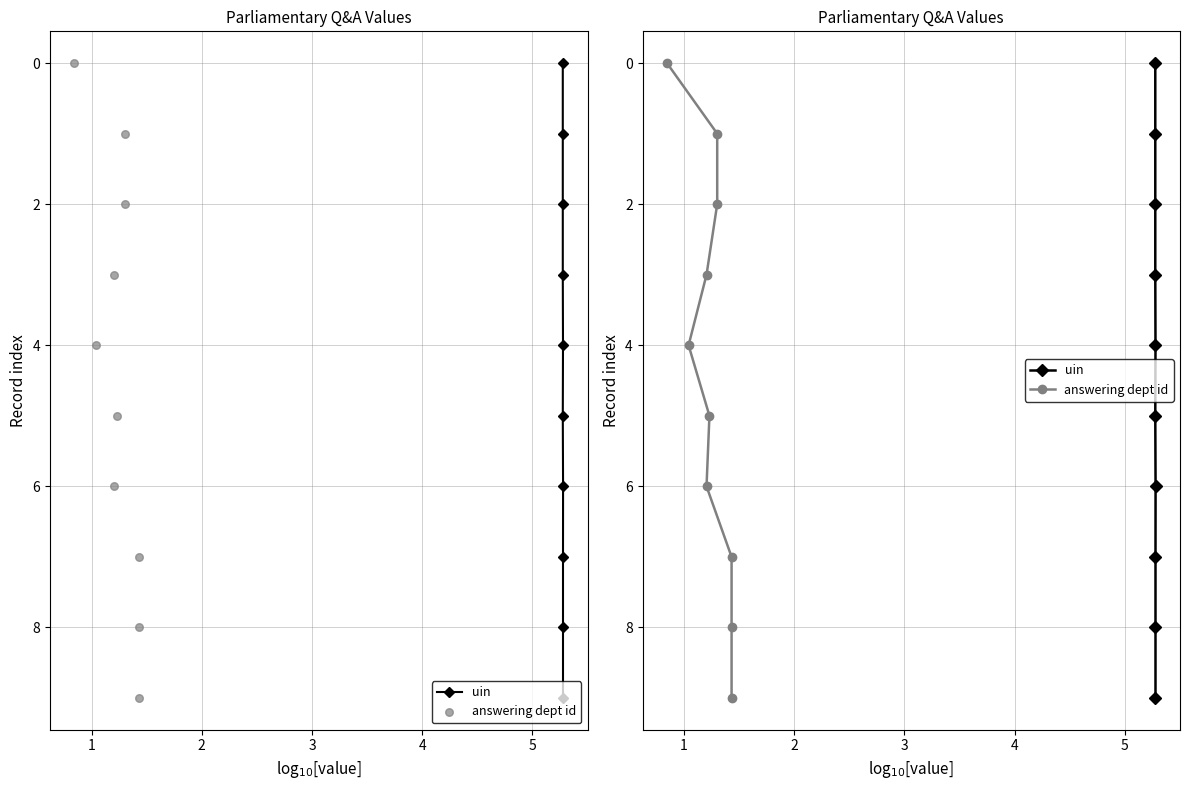

At which category is the sum across all series the highest?

9